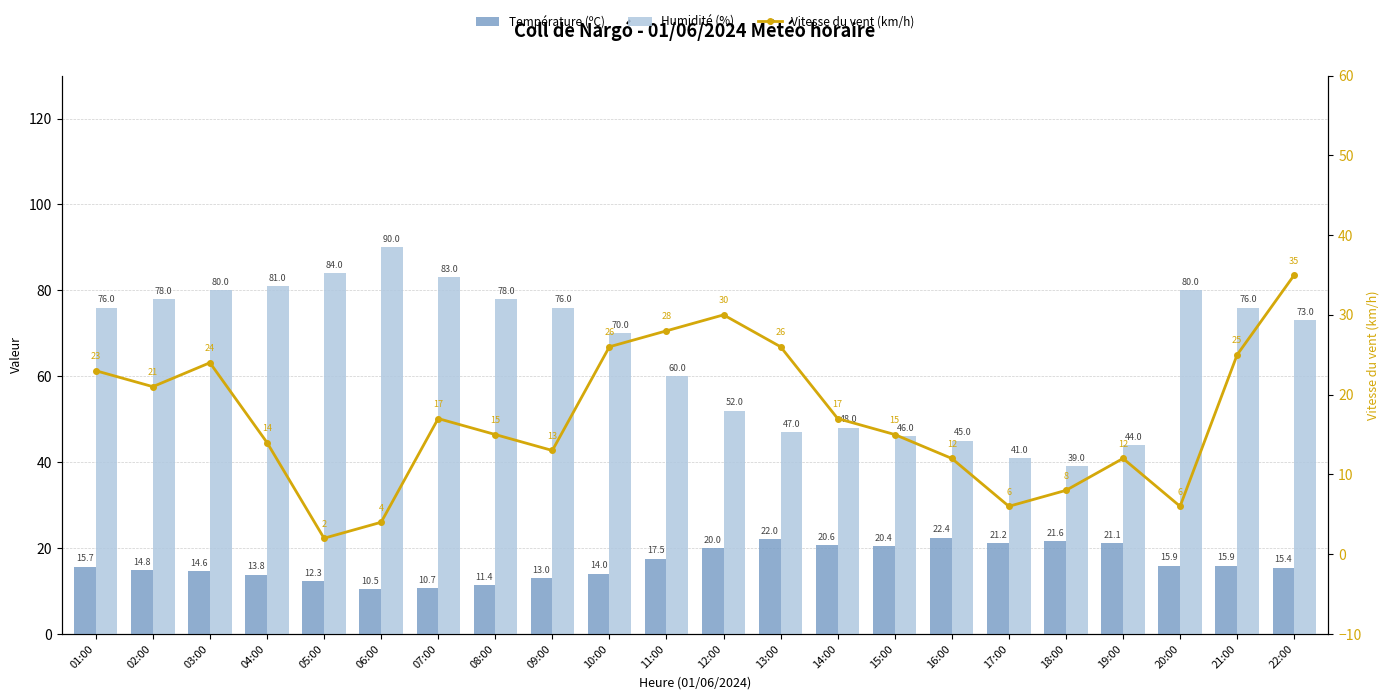

True or false: Vitesse du vent (km/h) has a value of 26.5 at 14:00.

False